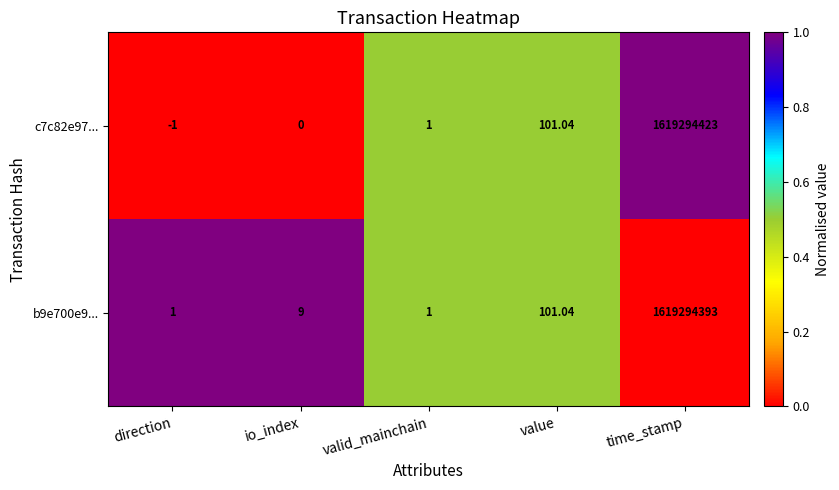

At which category is the sum across all series the highest?

time_stamp